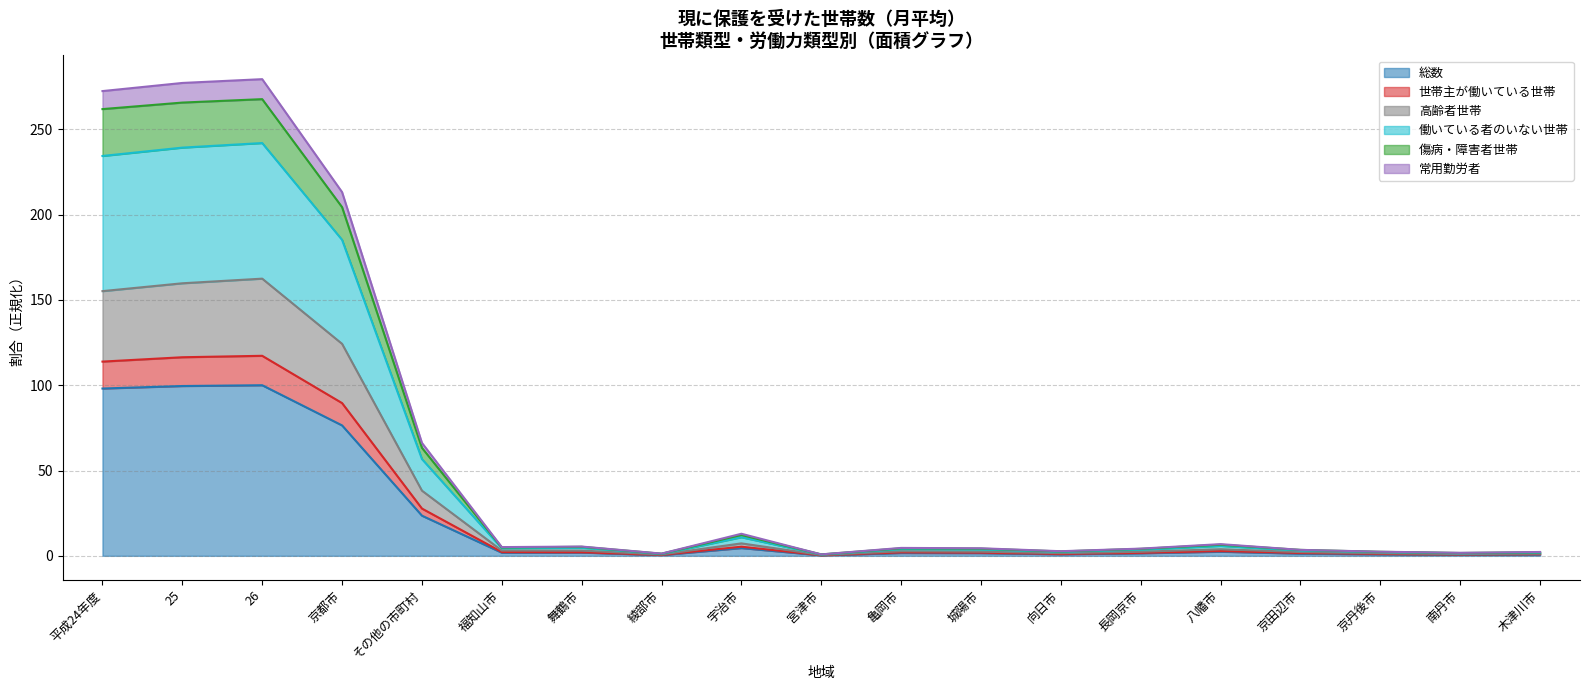

How many distinct data groups are displayed?

6